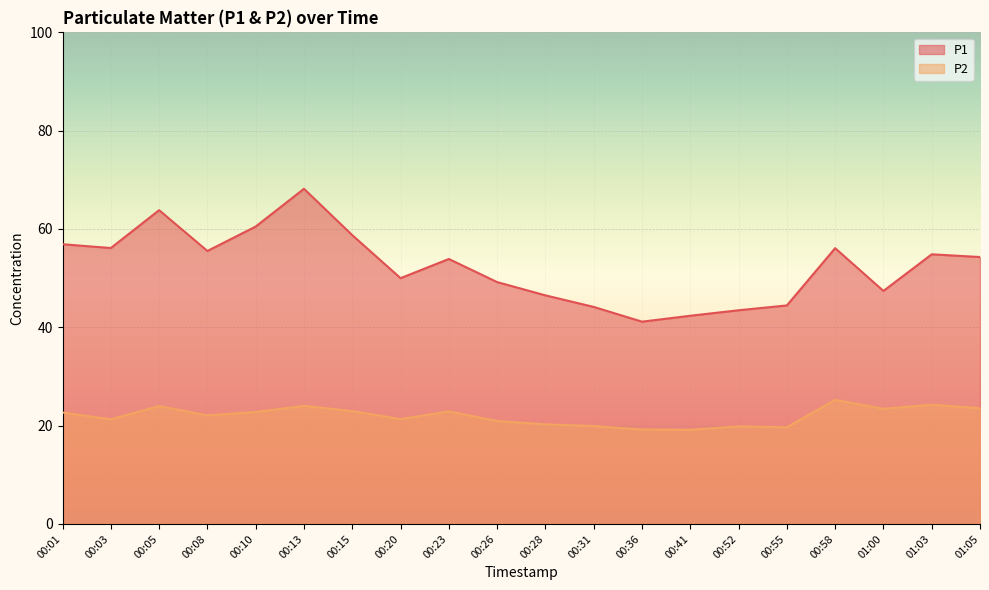

What is the highest value of the P1 series?

68.2